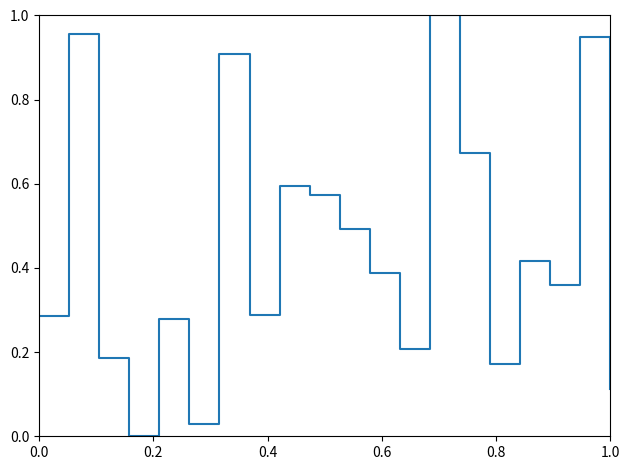

Does the chart have visible grid lines?

No